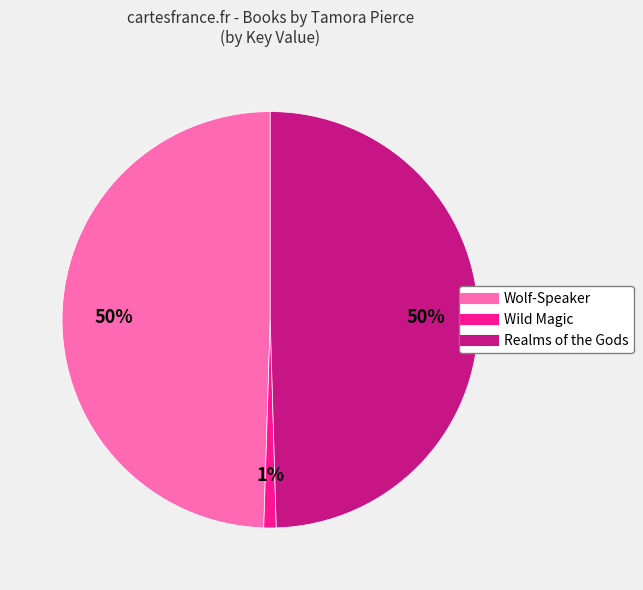

Count the number of slices in the pie.

3